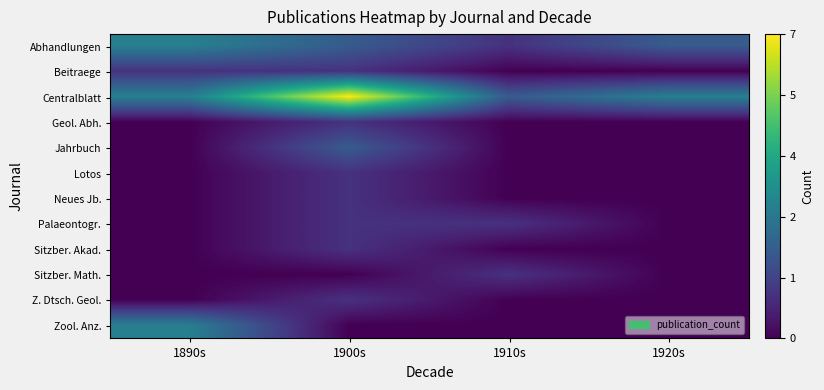

Which series has the widest spread of values?

Centralblatt